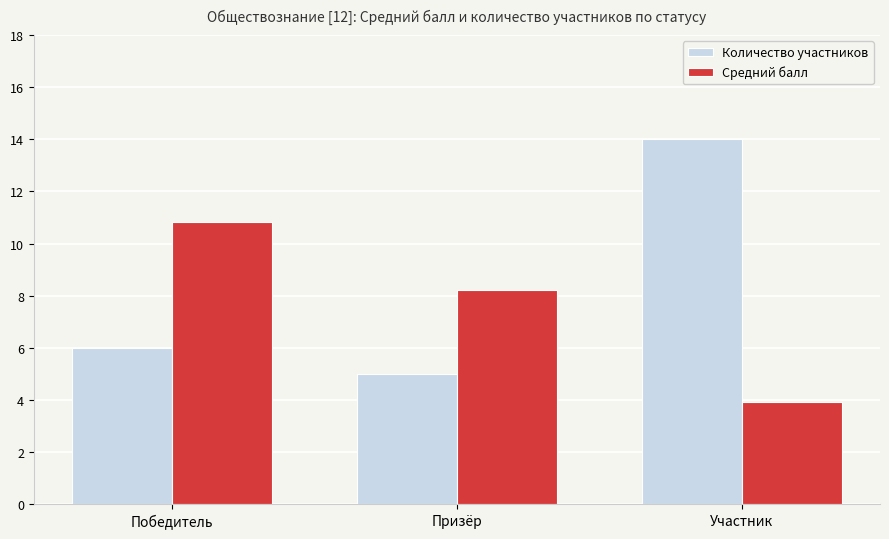

At how many categories does at least one series exceed 10?

2